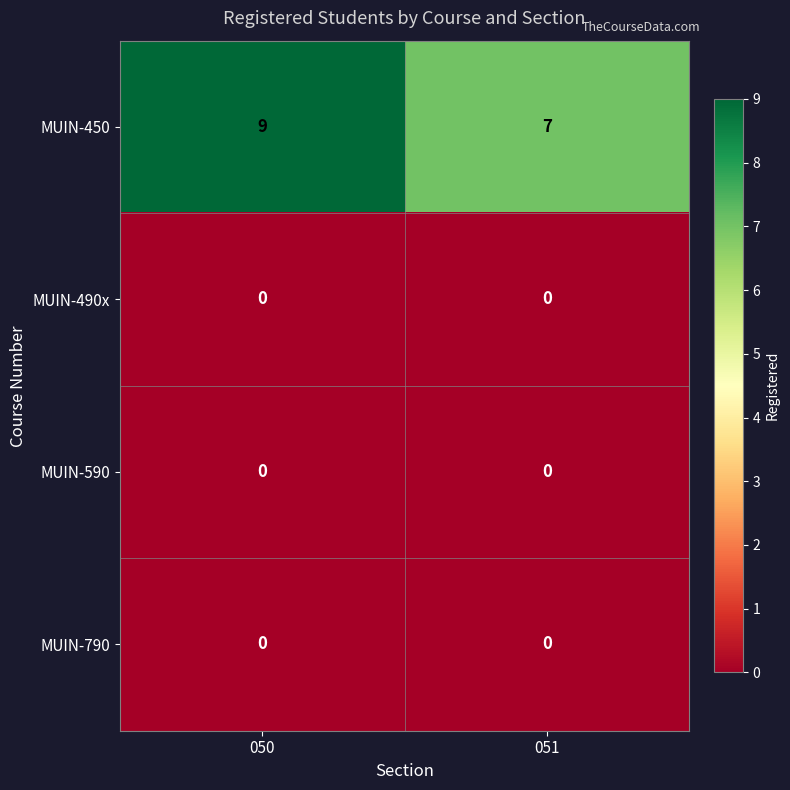

At which category is the sum across all series the highest?

050